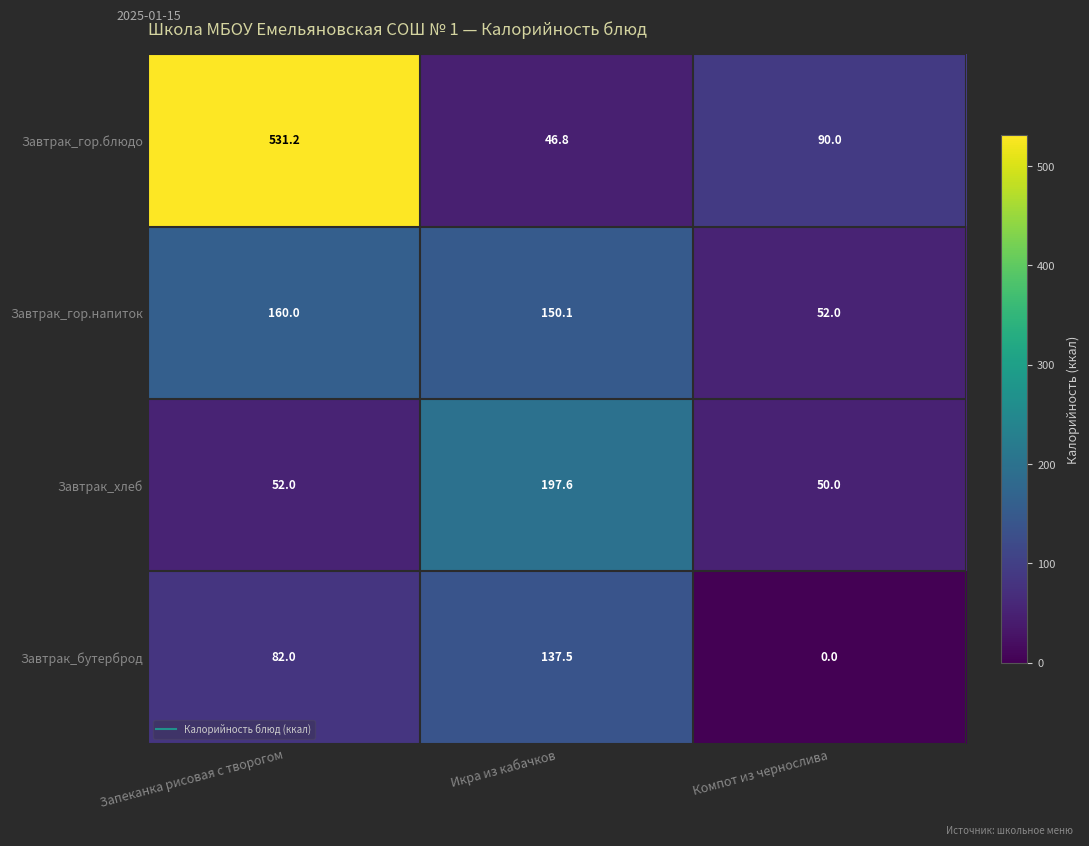

Rank the series at Икра из кабачков from highest to lowest value.

Завтрак_хлеб, Завтрак_гор.напиток, Завтрак_бутерброд, Завтрак_гор.блюдо